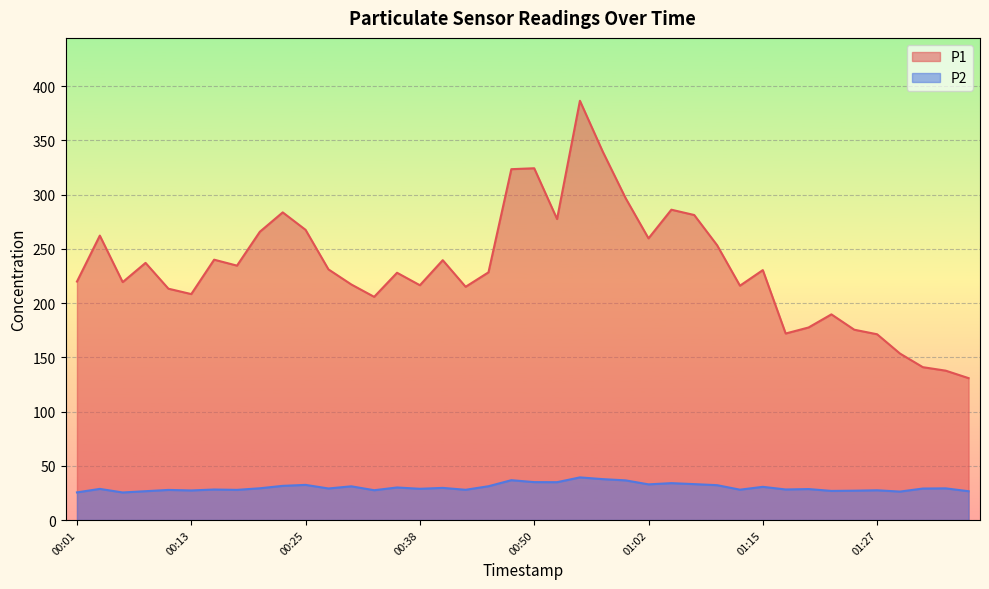

How many distinct data groups are displayed?

2